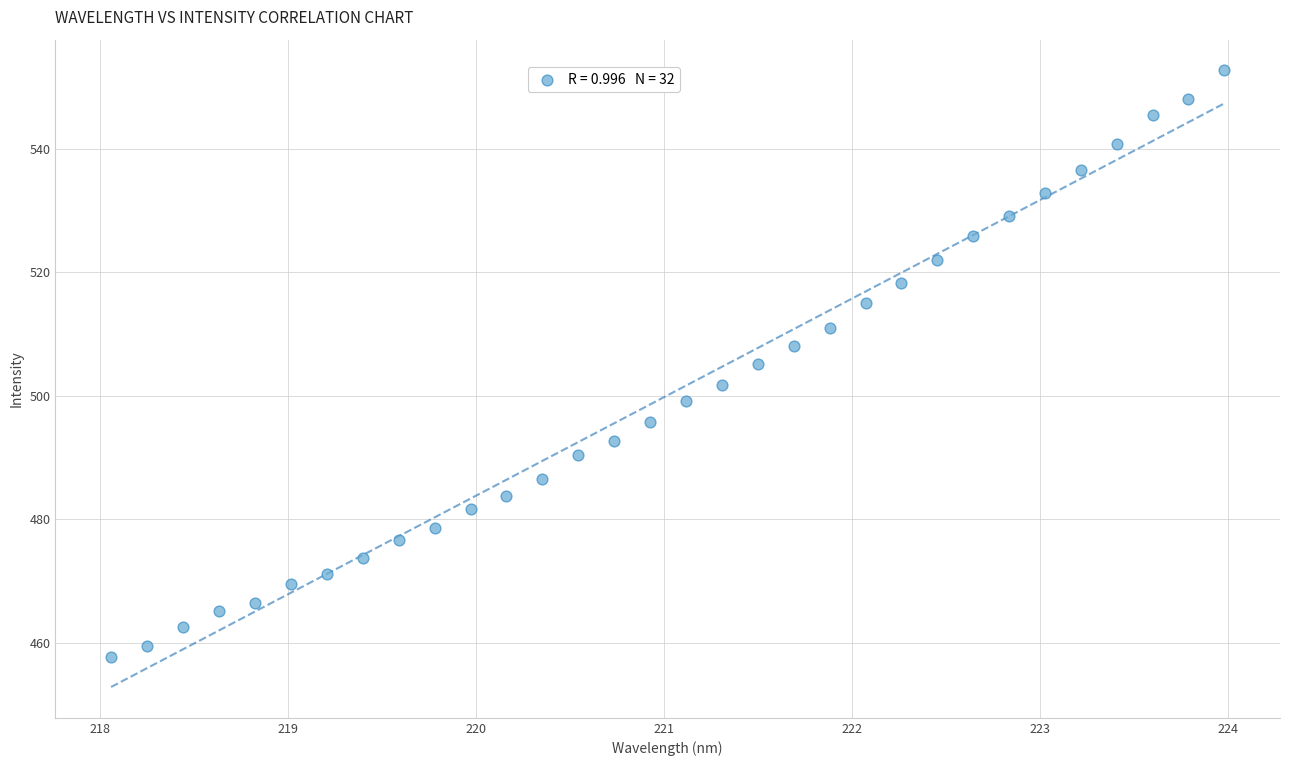

What is the range of X values (max minus min)?

5.9